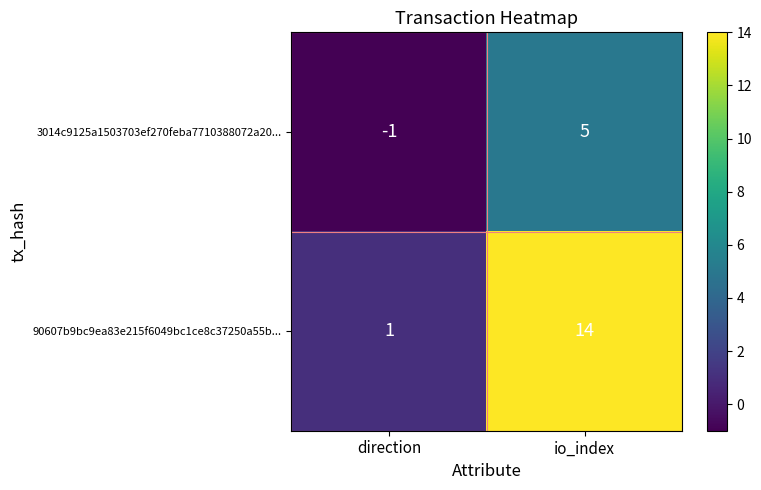

Is it true that 90607b9bc9ea83e215f6049bc1ce8c37250a55b... equals 14 at io_index?

True